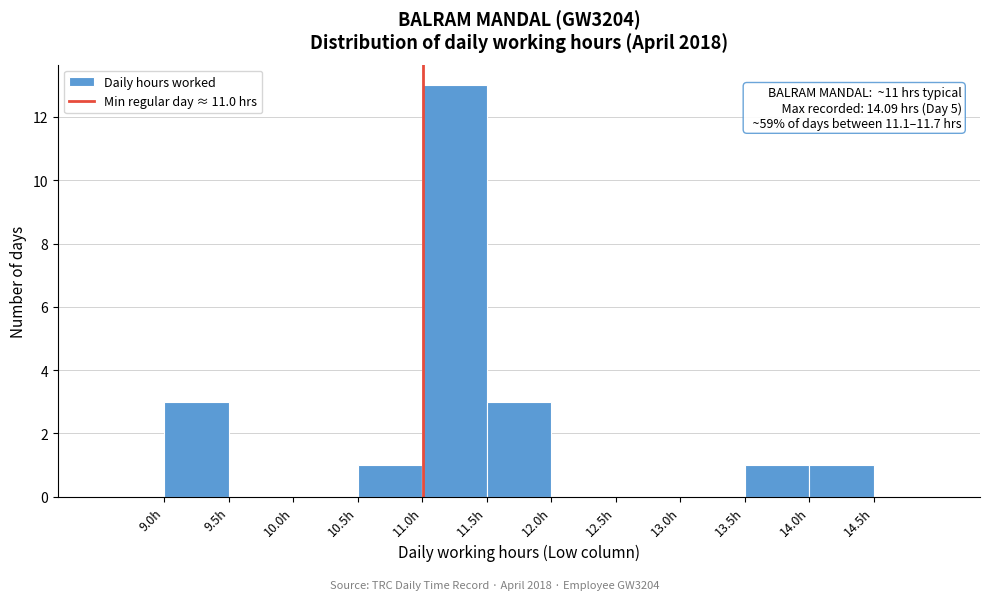

Over which range of the x-axis is the bar tallest?

11.0 to 11.5